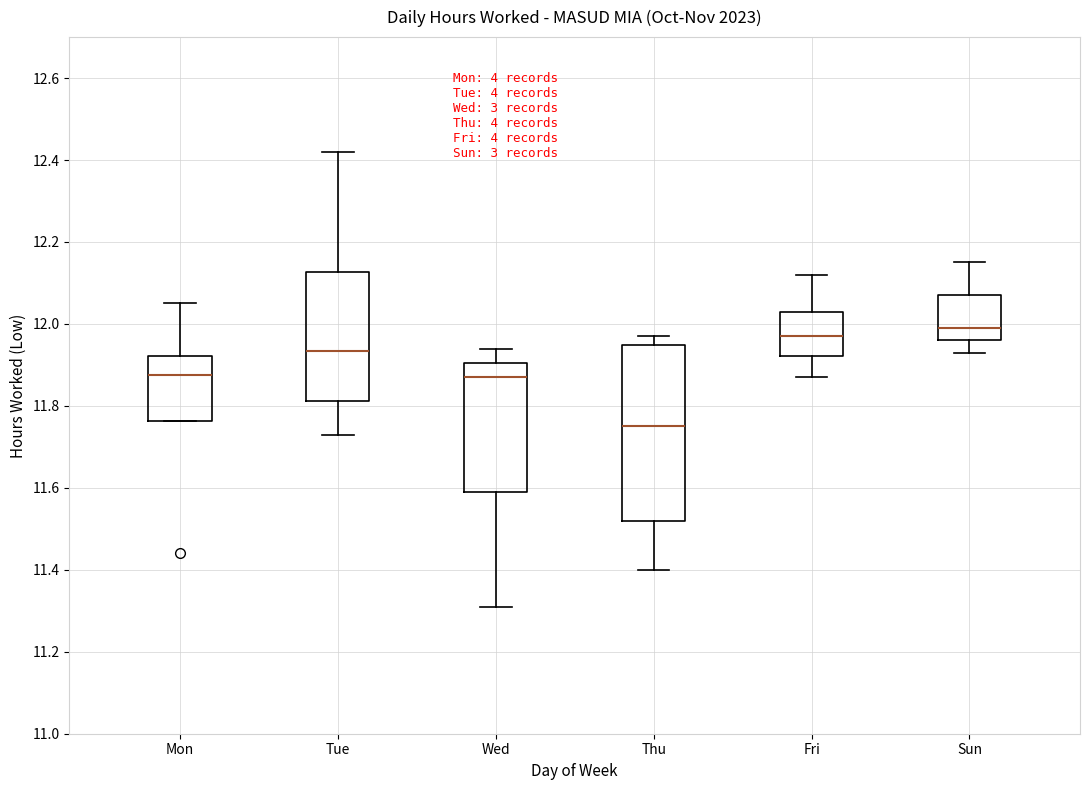

Reading left to right, read every box against the y-axis: the position of its median line, the range the box covers, and the ends of its whiskers. The values are not printed on the chart, so give them approximately, as read against the axis.

Mon: median 11.88, box 11.76 to 11.92, whiskers 11.76 to 12.06
Tue: median 11.94, box 11.82 to 12.12, whiskers 11.74 to 12.42
Wed: median 11.88, box 11.60 to 11.90, whiskers 11.32 to 11.94
Thu: median 11.76, box 11.52 to 11.94, whiskers 11.40 to 11.98
Fri: median 11.98, box 11.92 to 12.04, whiskers 11.88 to 12.12
Sun: median 12.00, box 11.96 to 12.08, whiskers 11.94 to 12.16